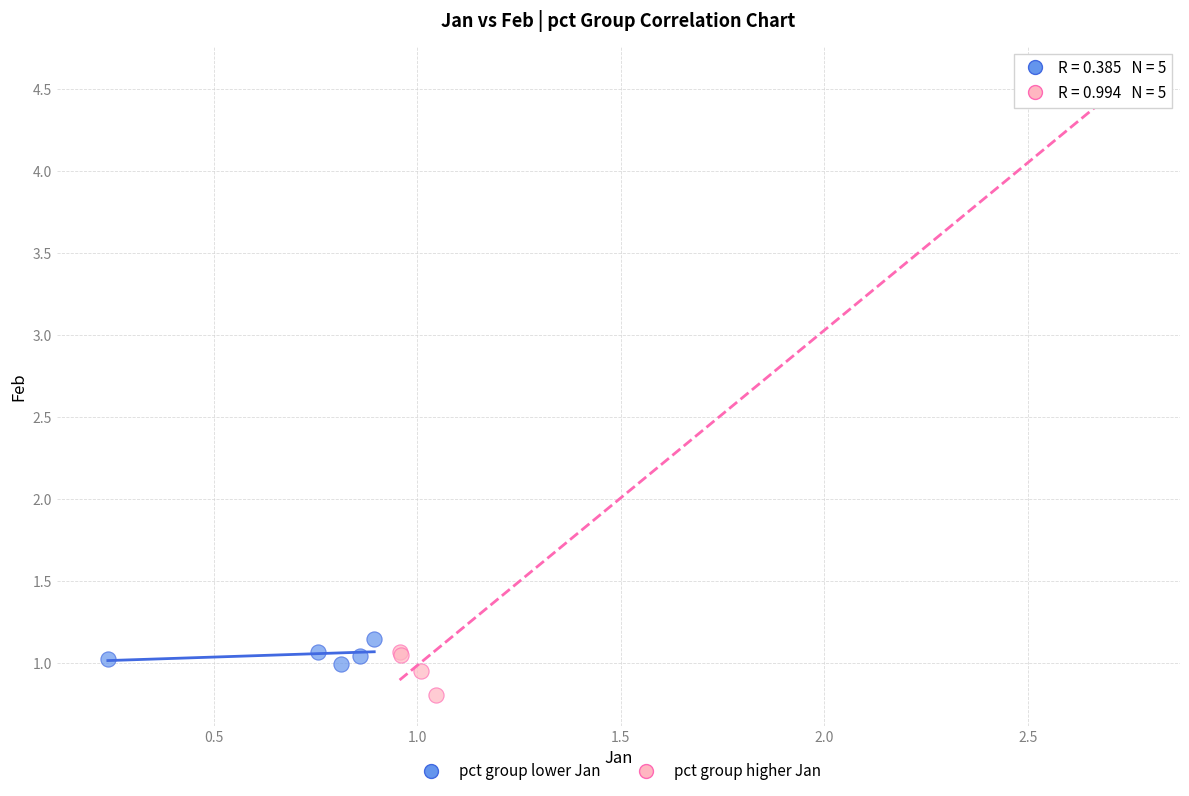

Which series has the largest Y range (max minus min)?

pct group higher Jan